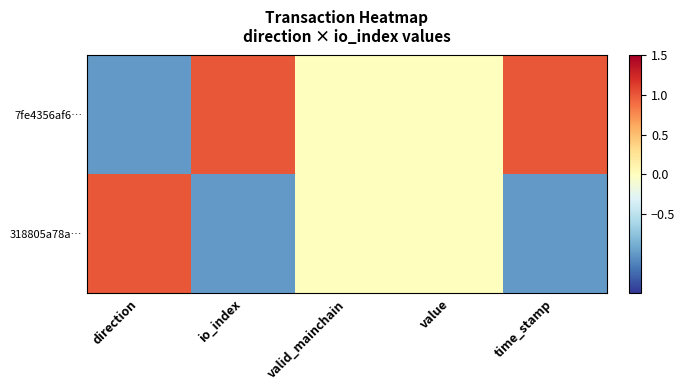

Reading right to left, list all the values displayed in this chart.

7fe4356af6…: time_stamp=1	value=0	valid_mainchain=0	io_index=1	direction=-1
318805a78a…: time_stamp=-1	value=0	valid_mainchain=0	io_index=-1	direction=1